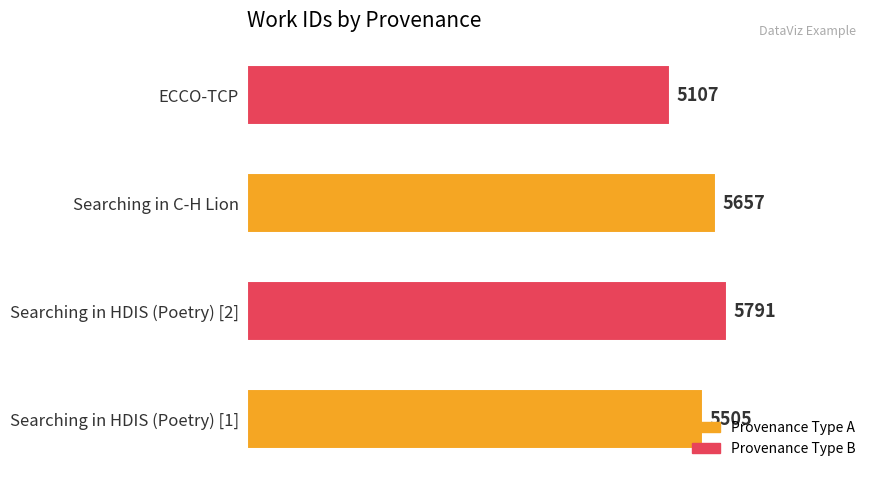

How many data points does each series have?

4